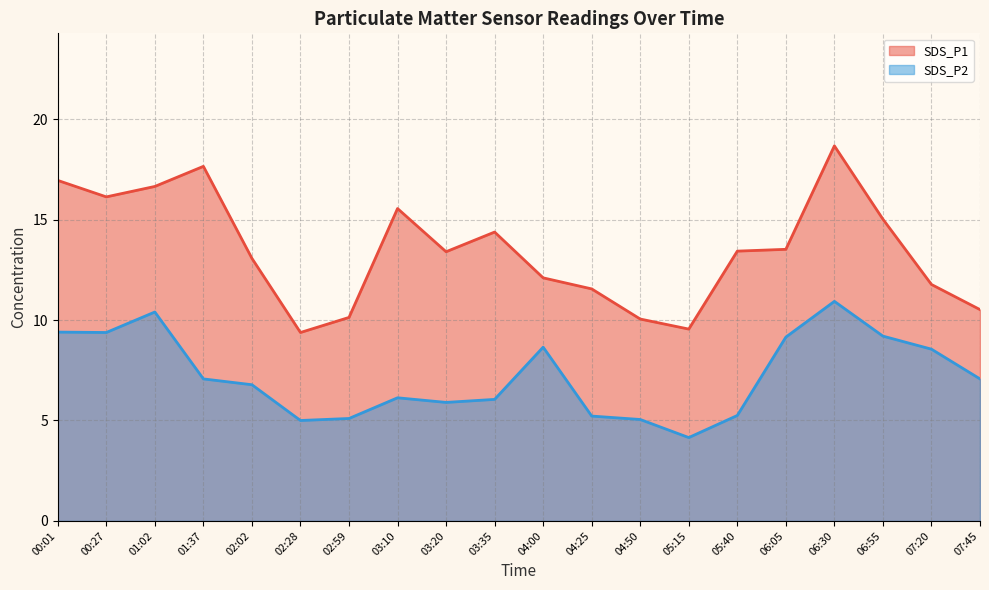

What position from the left is 03:20?

9